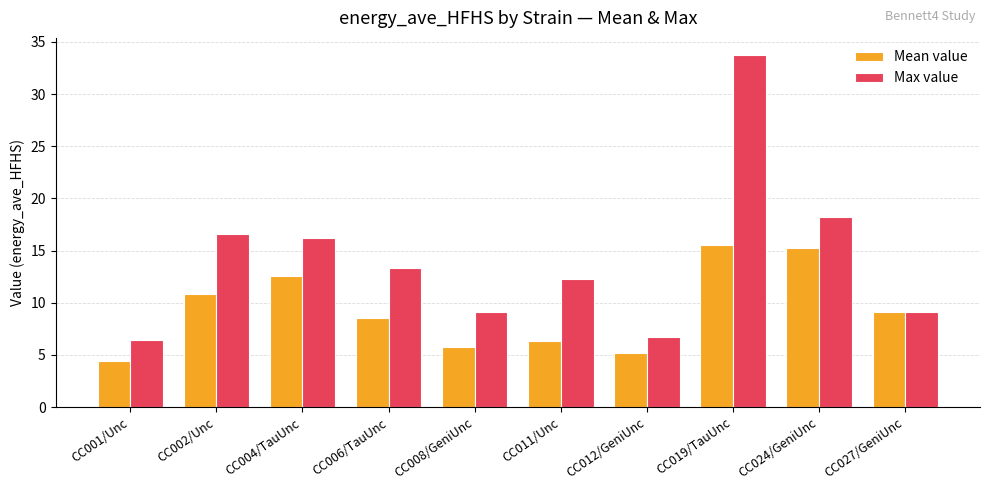

What is the smallest value displayed?

4.5